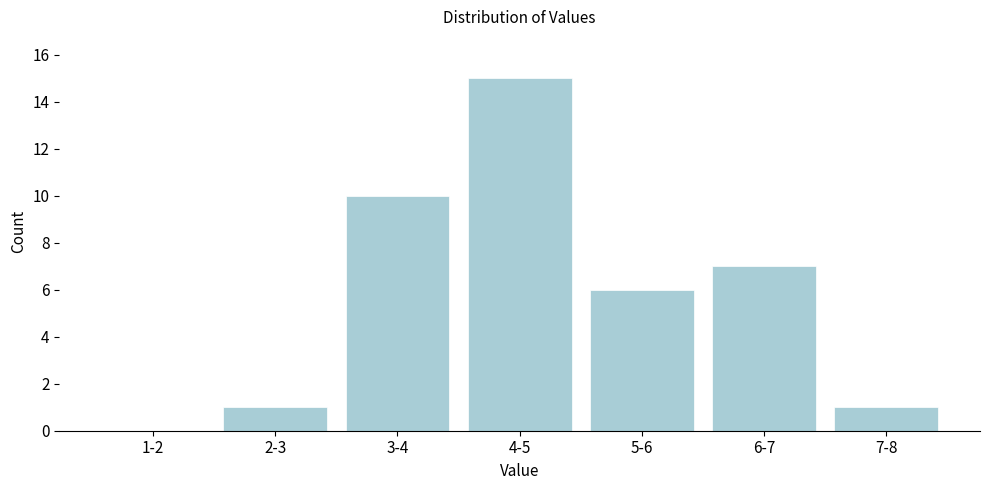

Reading right to left, transcribe all the data shown in this chart.

7-8=1	6-7=7	5-6=6	4-5=15	3-4=10	2-3=1	1-2=0